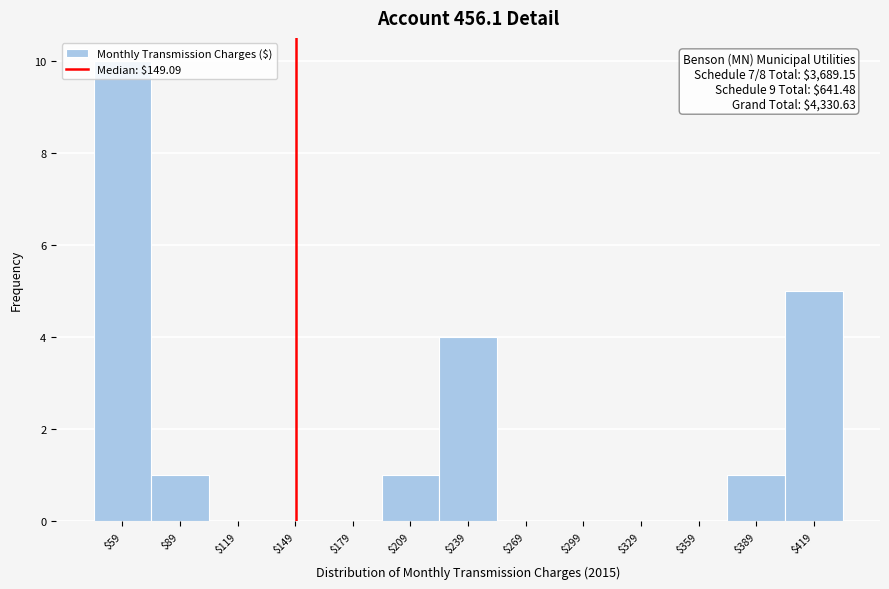

Which range on the x-axis has the tallest bar?

45 to 75